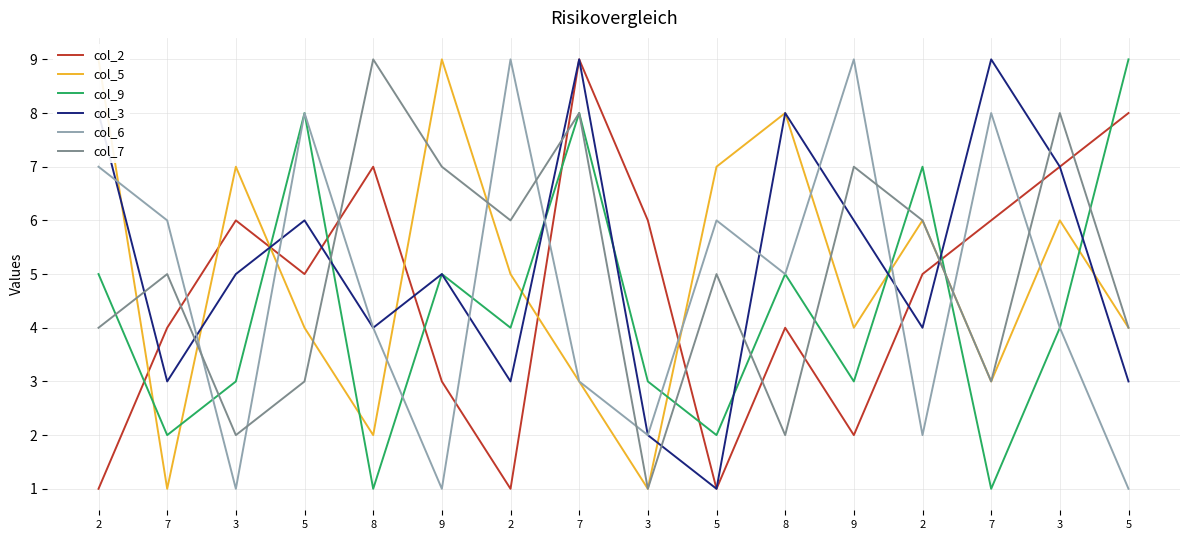

Rank the categories by col_2 value from highest to lowest.

7, 5, 8, 3, 3, 3, 7, 5, 2, 7, 8, 9, 9, 2, 2, 5